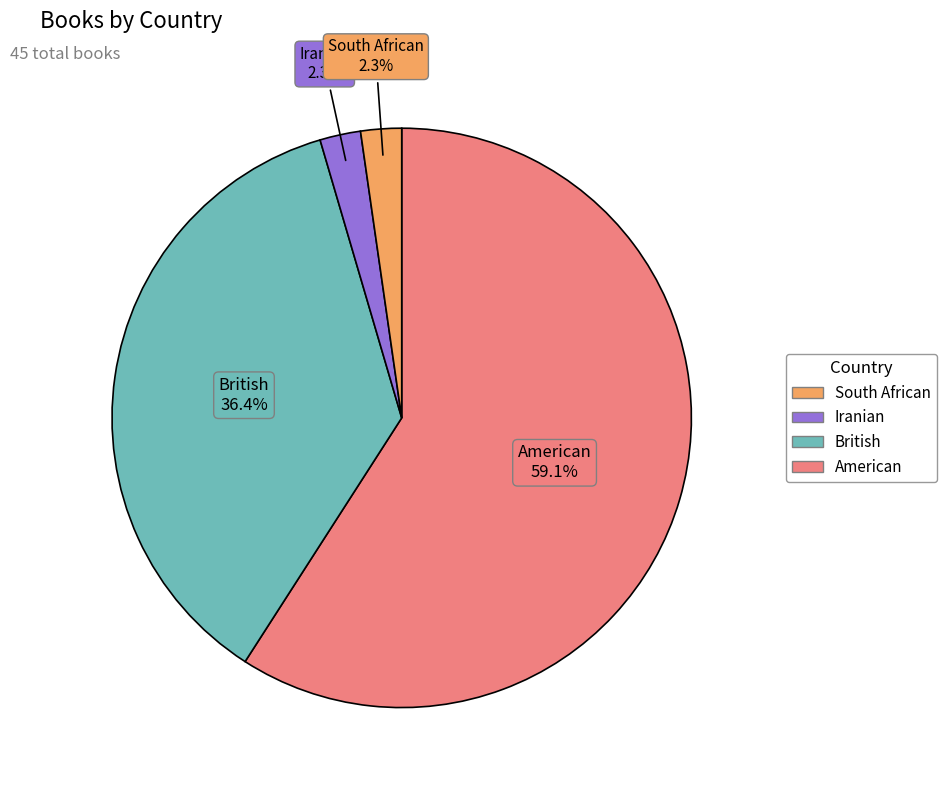

Is there a majority slice in this chart?

Yes